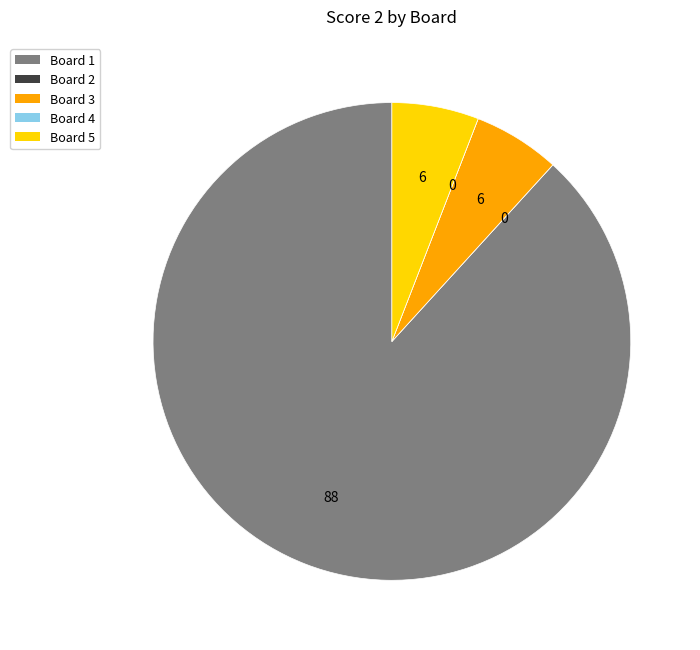

Does any single category account for the majority?

Yes